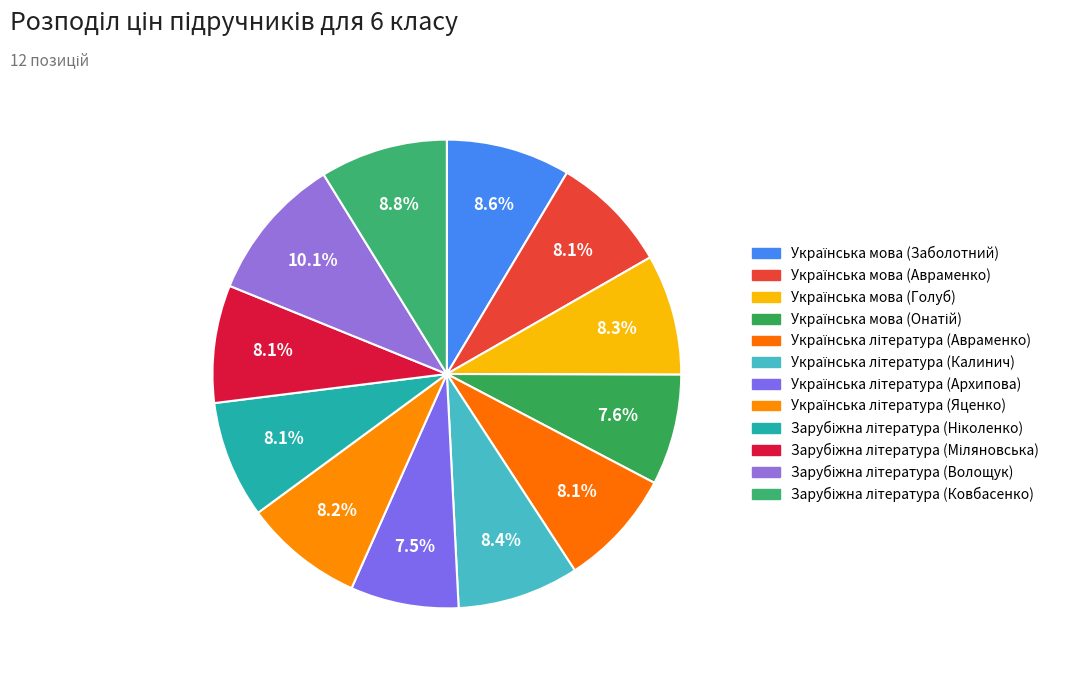

How many slices are in this pie chart?

12